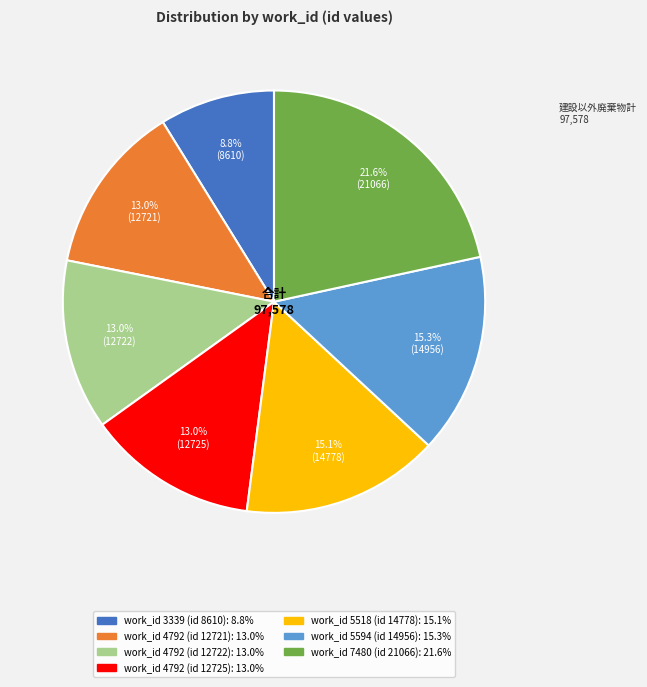

Is there any slice that represents more than half of the pie?

No